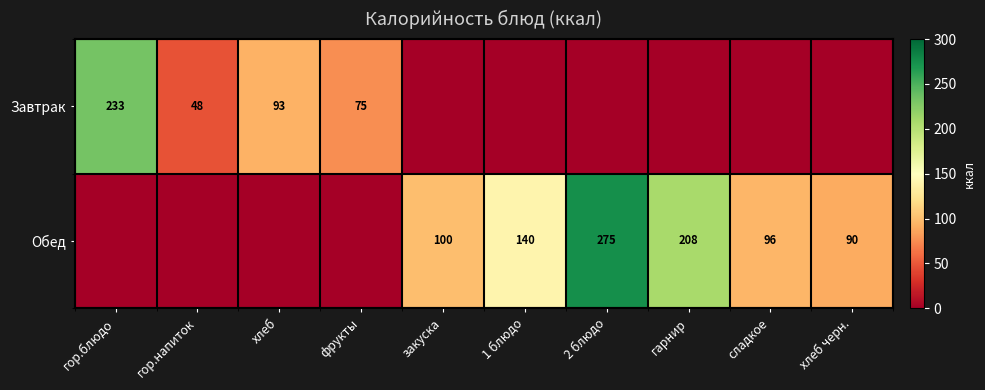

The Обед series shows 100 at закуска. True or false?

True